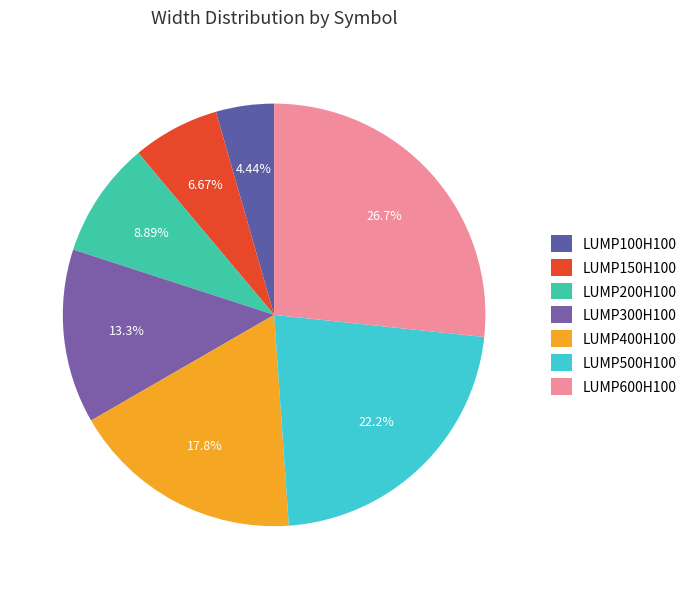

To the nearest percent, what is the difference between the largest and smallest slice percentages?

22%